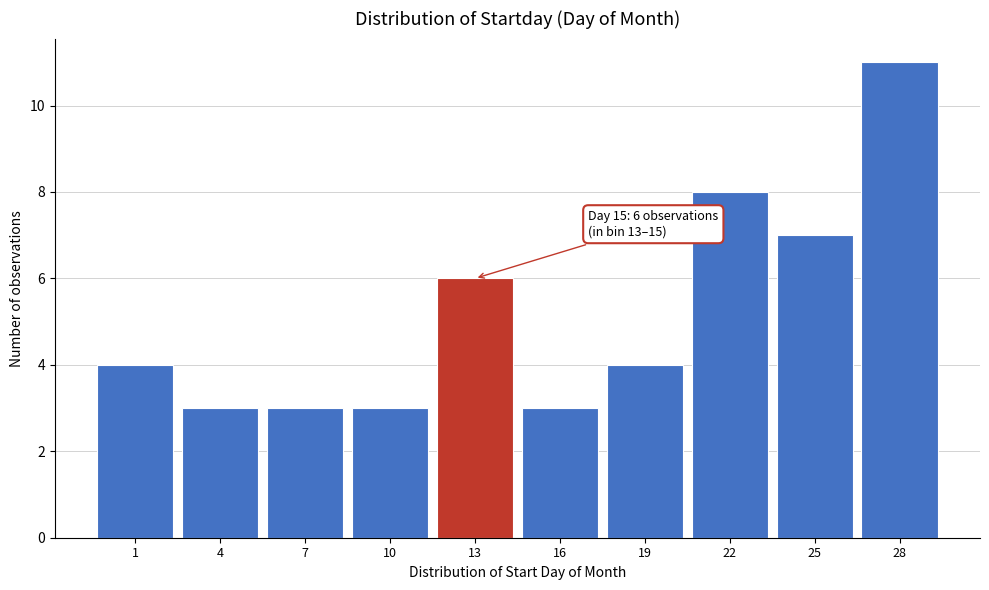

Reading left to right, extract all data points from this chart.

1=4	4=3	7=3	10=3	13=6	16=3	19=4	22=8	25=7	28=11